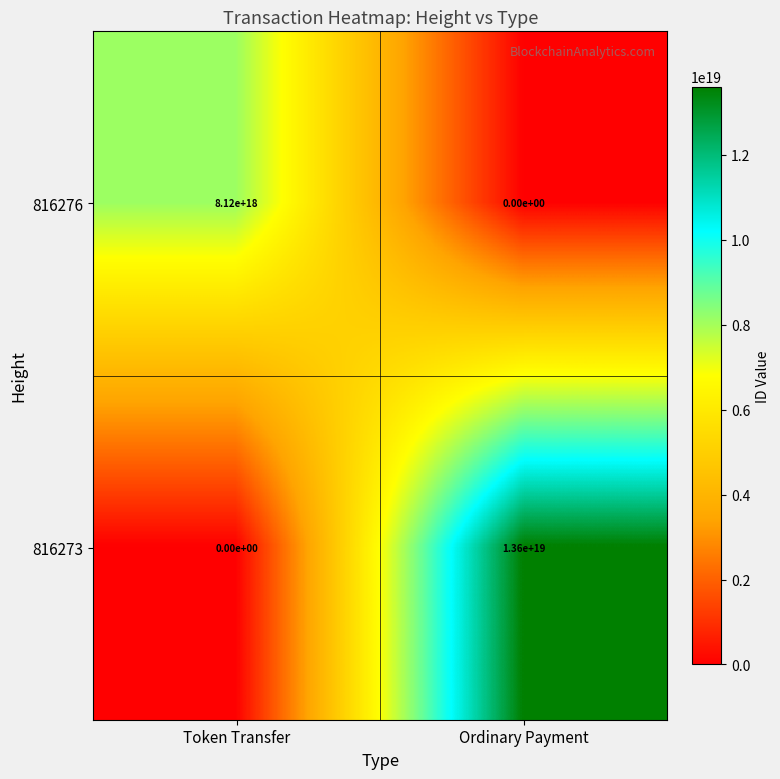

Is it true that 816276 equals 8120000000000000000 at Token Transfer?

True